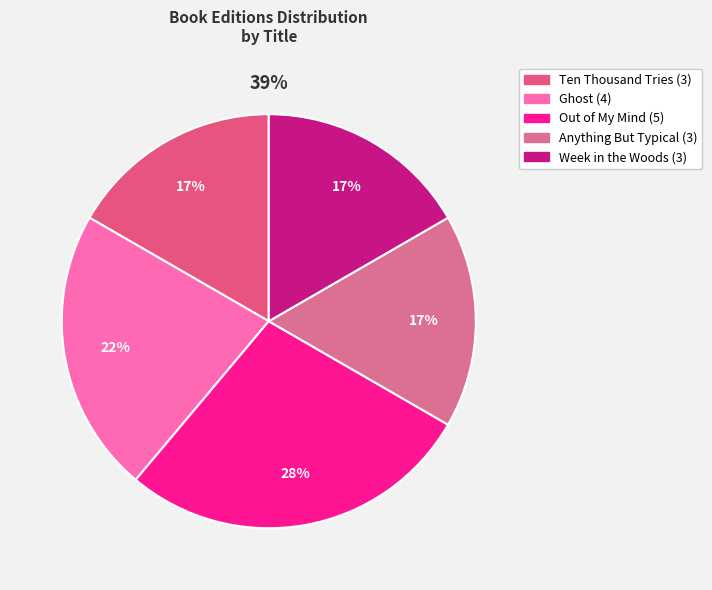

To the nearest percent, what is the difference between the Ghost and Anything But Typical slice percentages?

6%